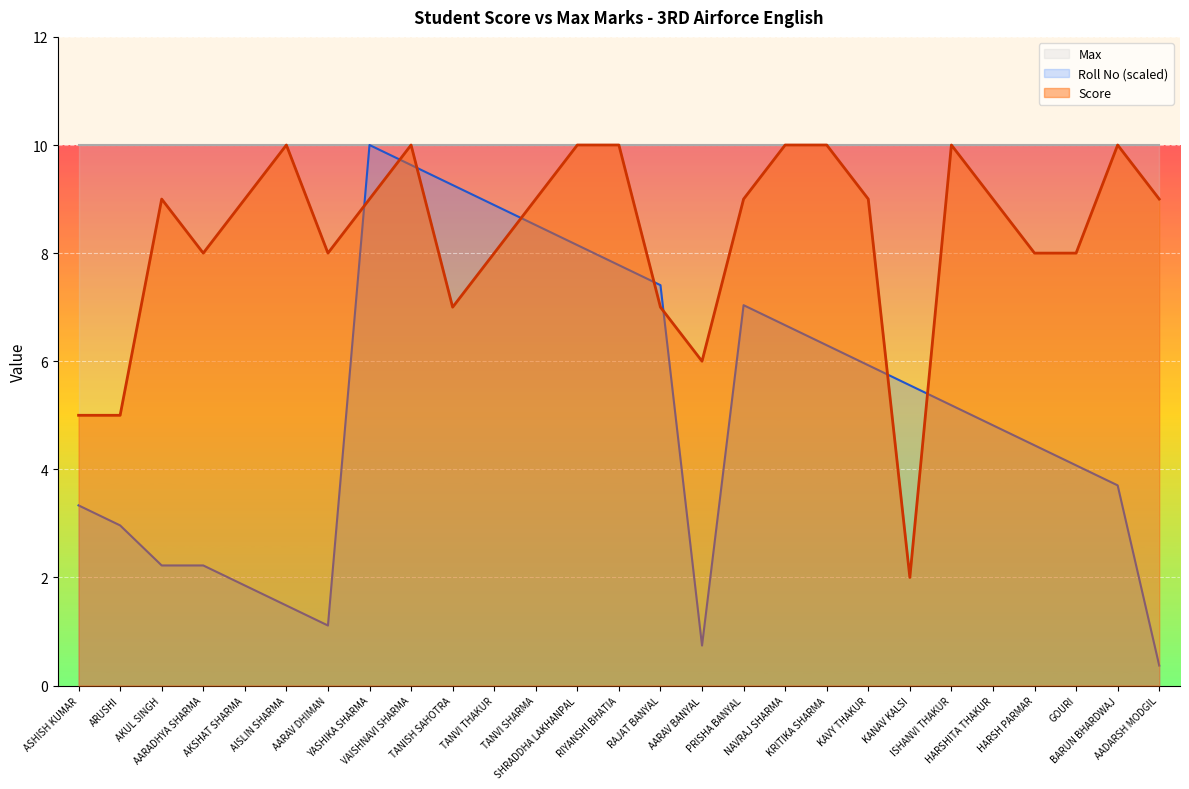

Between which two adjacent categories do Roll No and Score first intersect?

AARAV DHIMAN and YASHIKA SHARMA